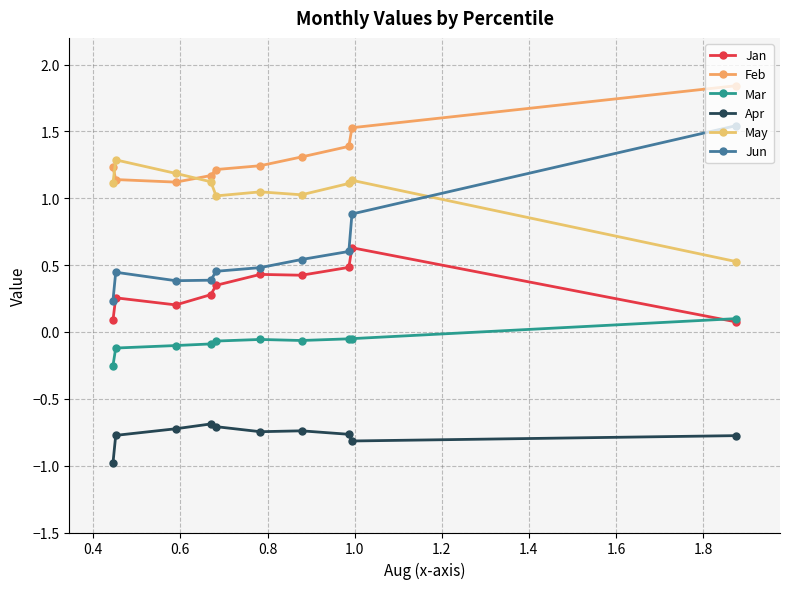

How many interior local peaks does the May series have?

3